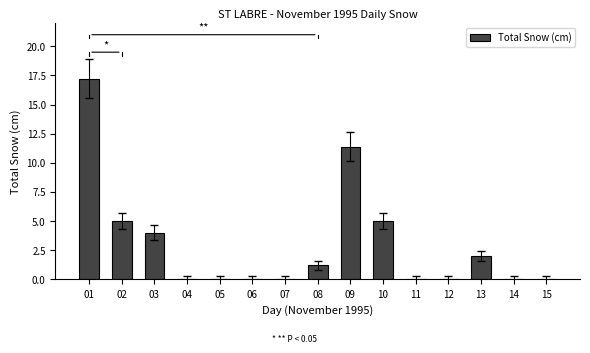

Which has a higher value, 09 or 08?

09